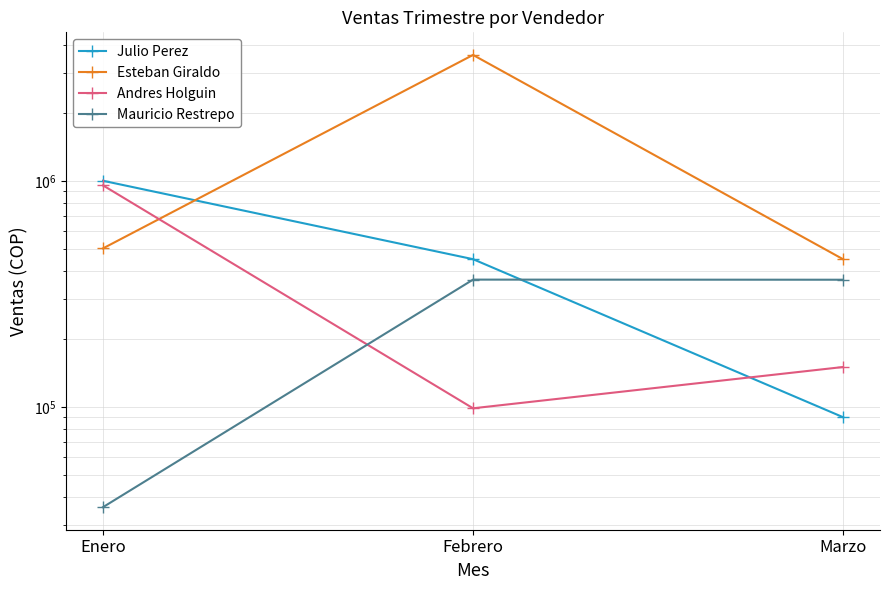

Reading left to right, transcribe all the data shown in this chart.

Julio Perez: Enero=1000000	Febrero=450000	Marzo=90000
Esteban Giraldo: Enero=502500	Febrero=3604000	Marzo=450000
Andres Holguin: Enero=954000	Febrero=98520	Marzo=150000
Mauricio Restrepo: Enero=36000	Febrero=365400	Marzo=365000